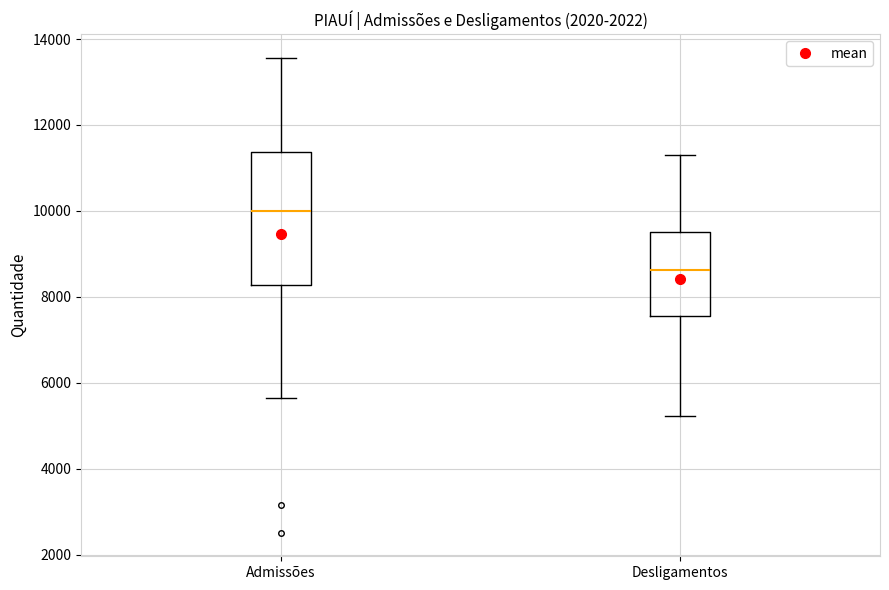

Where does the upper whisker of the box for Desligamentos end on the y-axis? The values are not printed on the chart, so give them approximately, as read against the axis.

11200